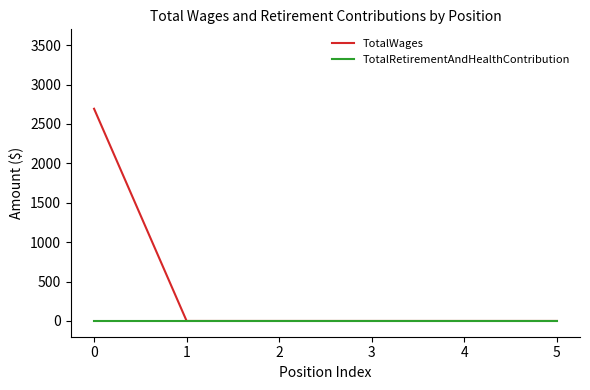

Which series has the widest spread of values?

TotalWages